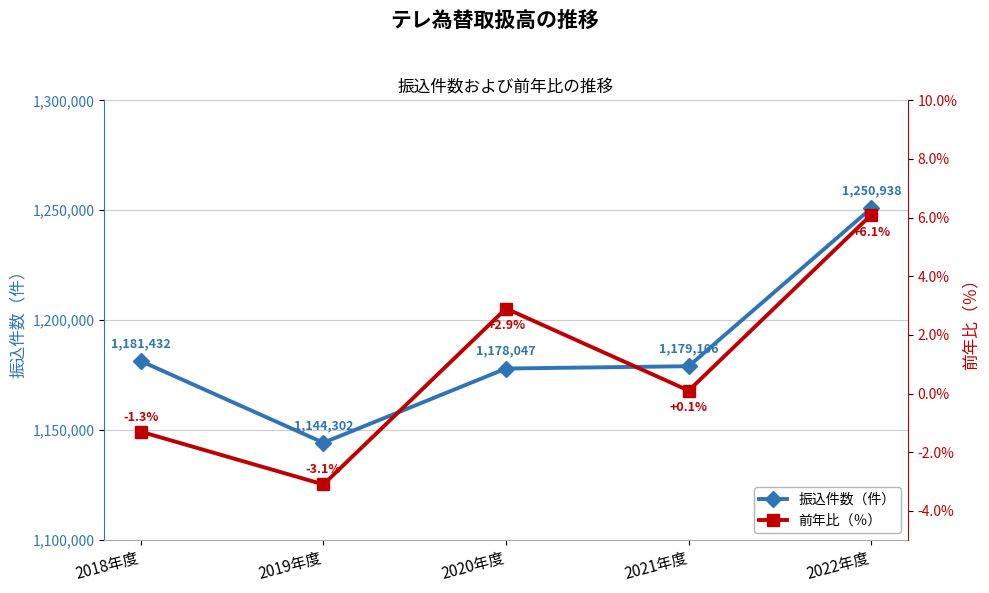

At which label does 前年比（％） reach its minimum?

2019年度